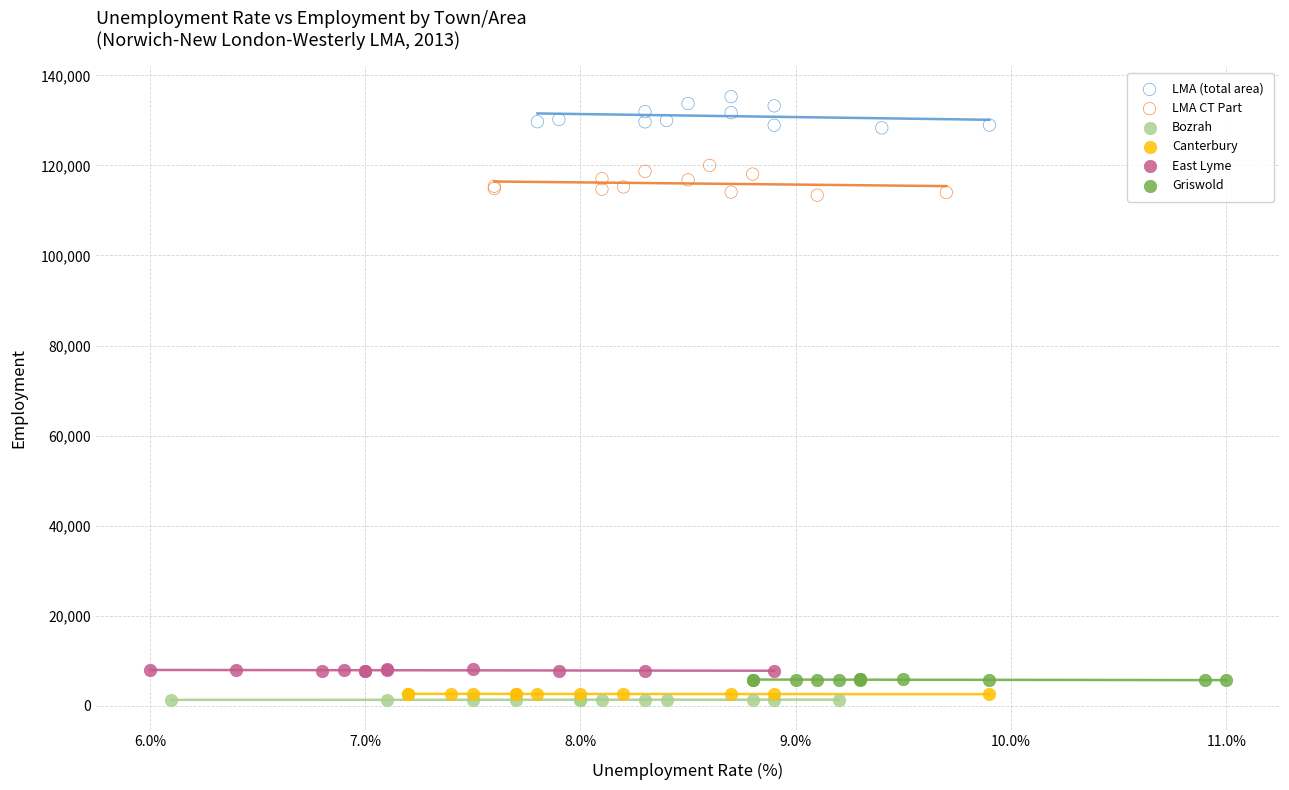

Which series reaches the maximum Y coordinate?

LMA (total area)